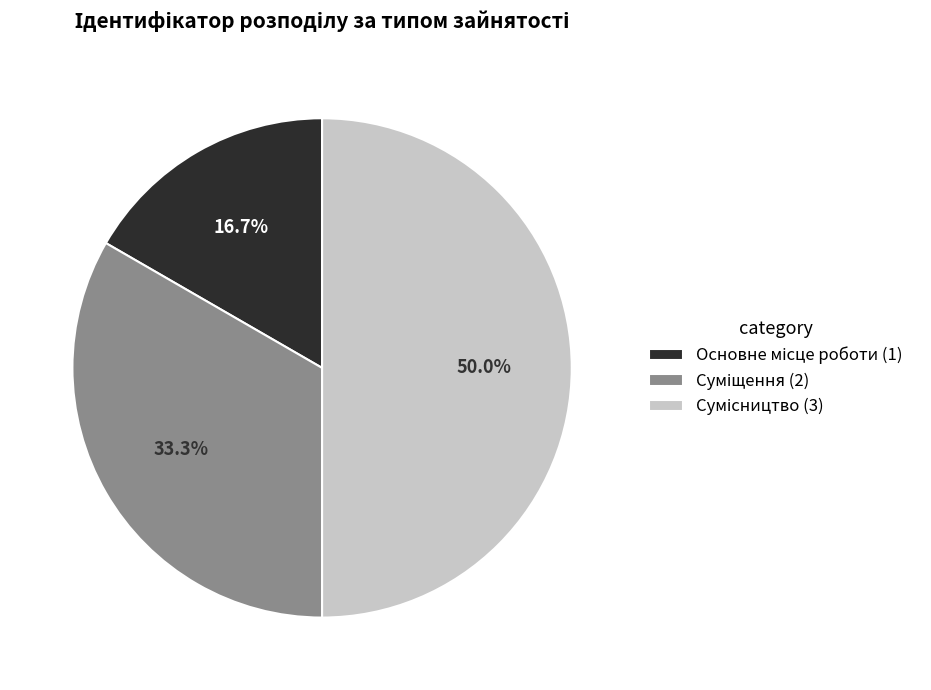

Count the number of slices in the pie.

3